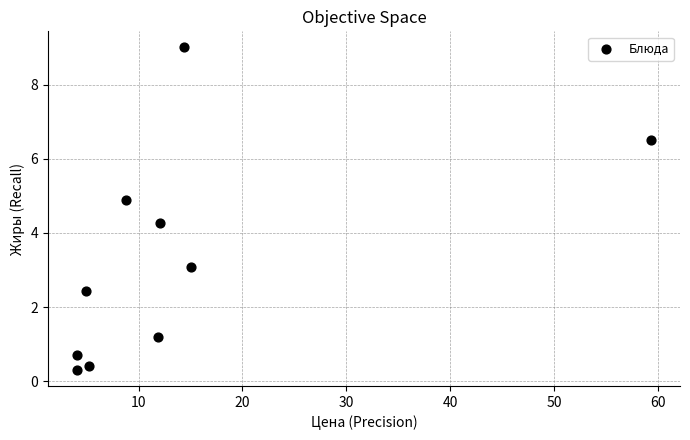

What is the average Y value?

3.3